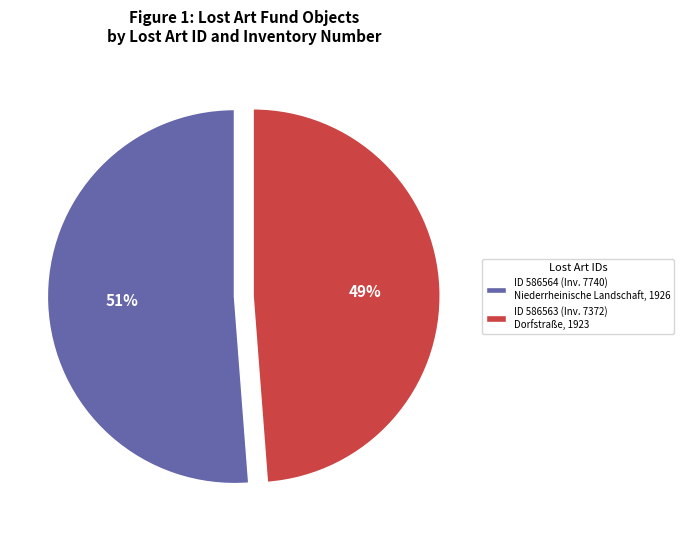

Is there any slice that represents more than half of the pie?

Yes